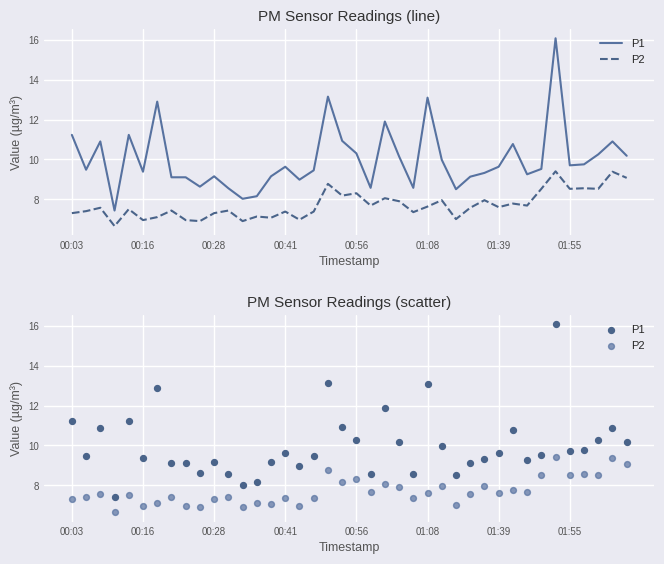

What are all the series names shown in the legend?

P1, P2